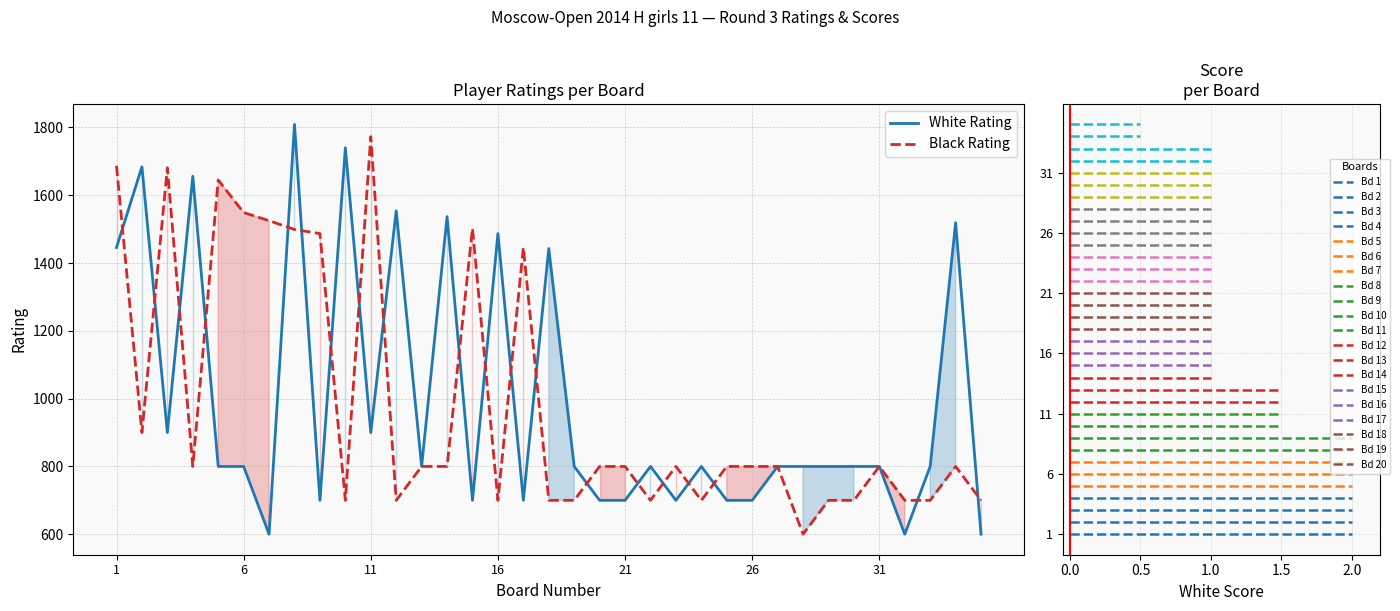

Between which two adjacent categories do White Rating and Black Rating first intersect?

1 and 2